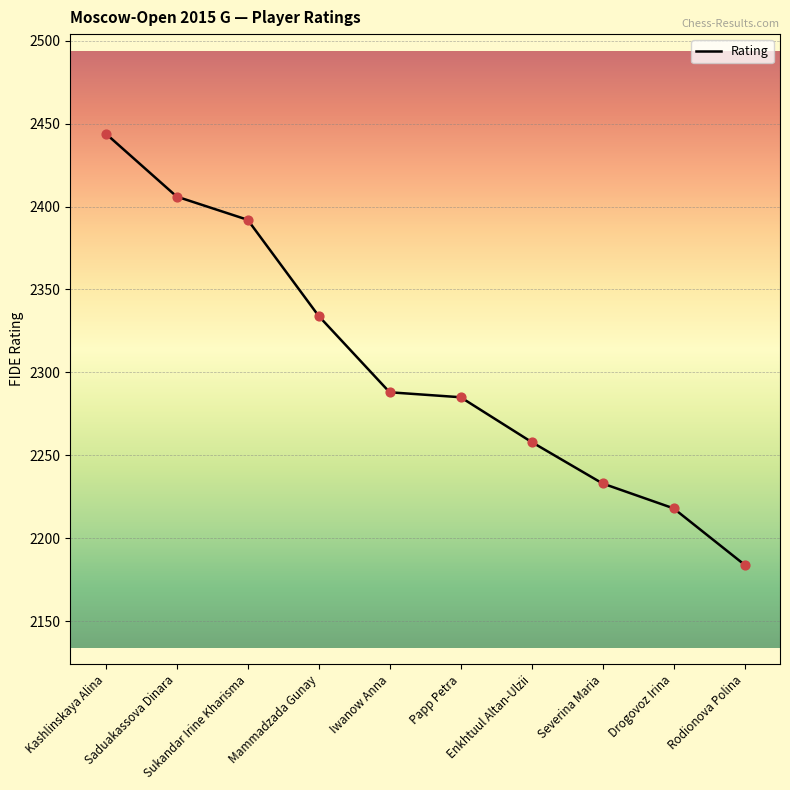

Approximately how many times larger is the value at Kashlinskaya Alina compared to Sukandar Irine Kharisma?

1.0